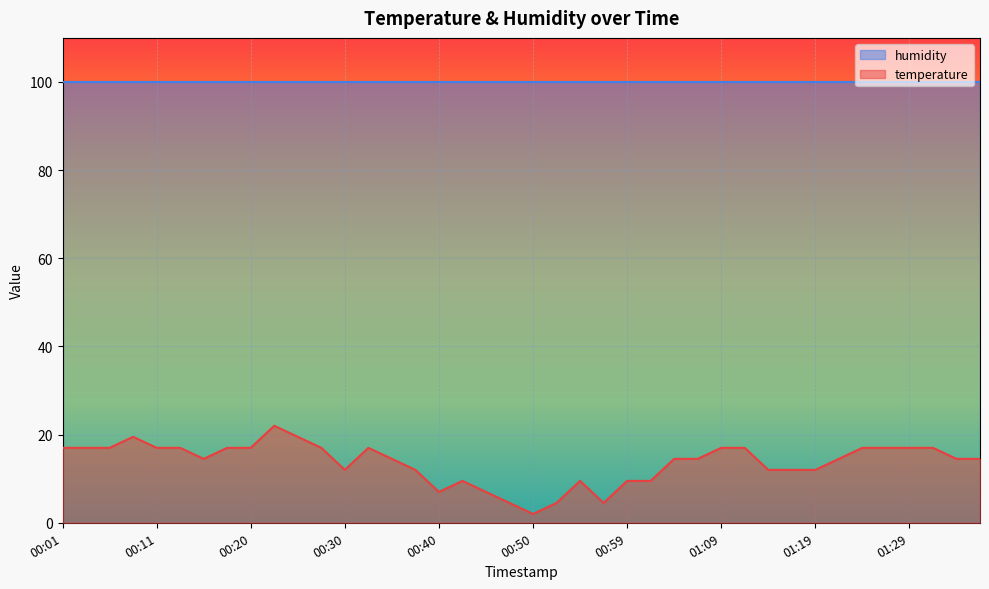

What is the total value across all series at 00:20?

116.9